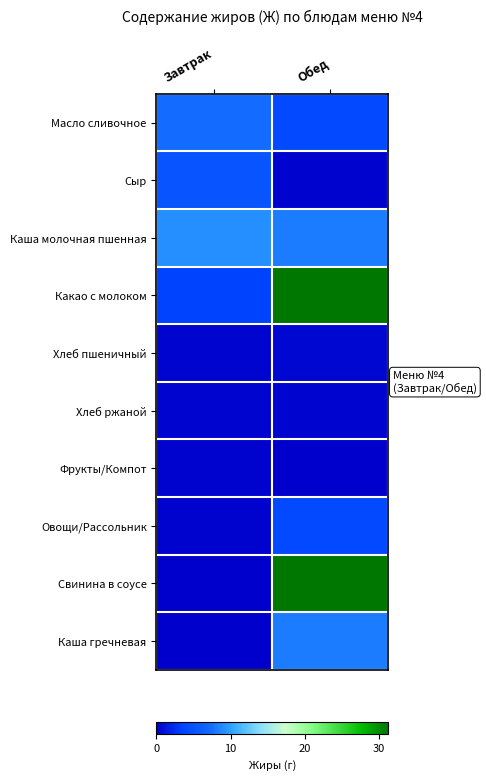

Rank the series by their maximum value, from highest to lowest.

Какао с молоком, Свинина в соусе, Каша молочная пшенная, Каша гречневая, Масло сливочное, Сыр, Овощи/Рассольник, Хлеб пшеничный, Хлеб ржаной, Фрукты/Компот